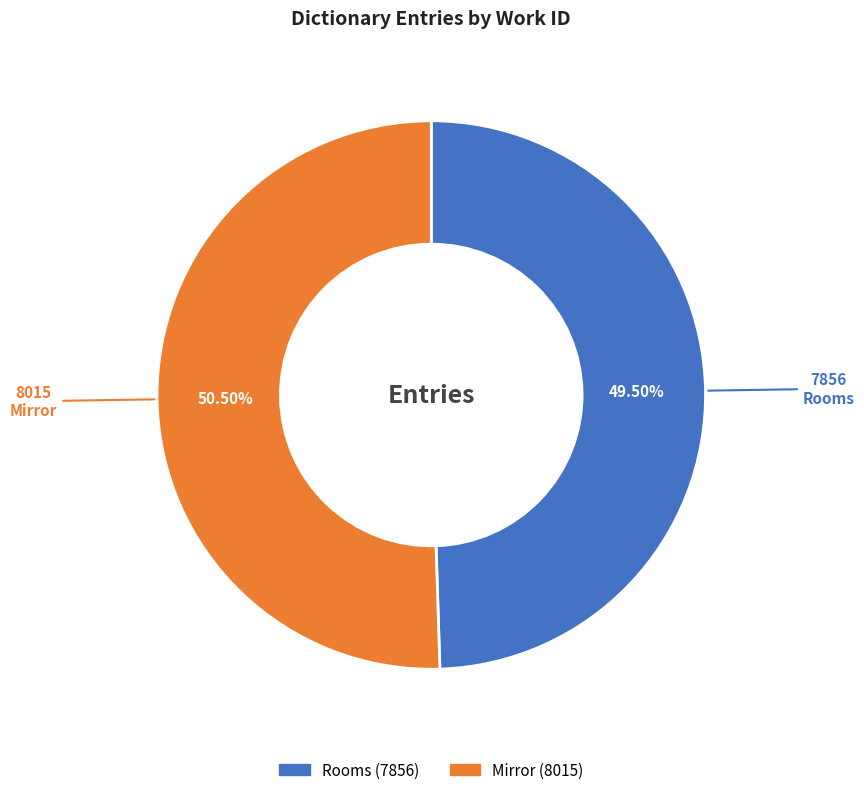

Is the sum of Rooms and Mirror greater than half?

Yes